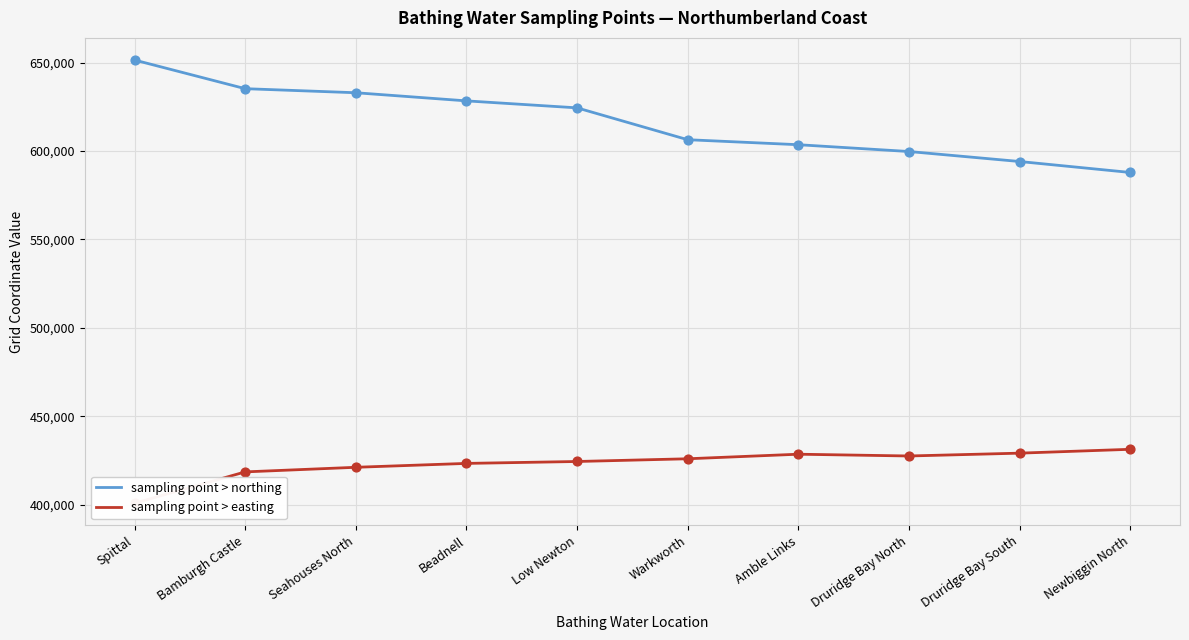

Is the value of sampling point > northing at Low Newton greater than the value of sampling point > easting at Amble Links?

Yes